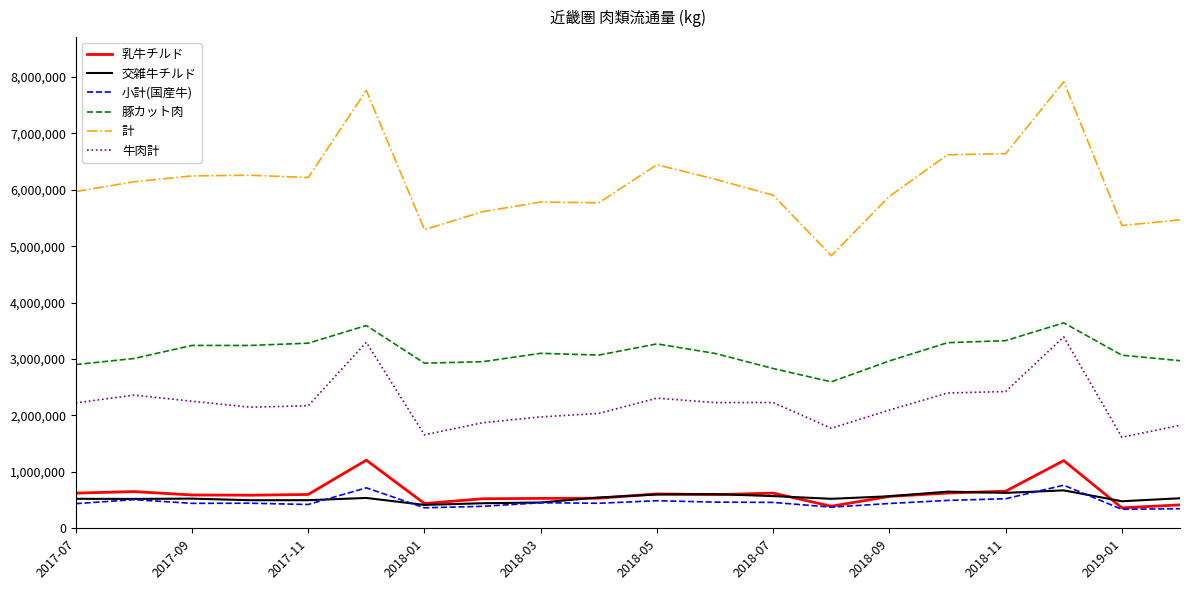

List the series in order of their peak value, lowest first.

交雑牛チルド, 小計(国産牛), 乳牛チルド, 牛肉計, 豚カット肉, 計